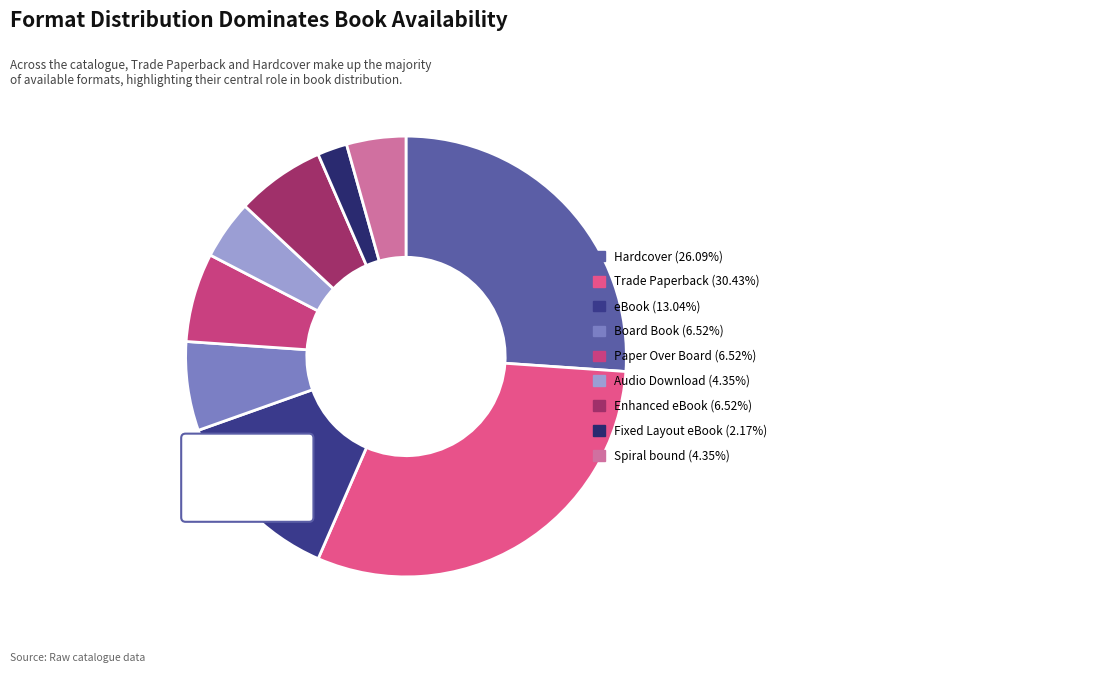

Which slice is the smallest?

Fixed Layout eBook